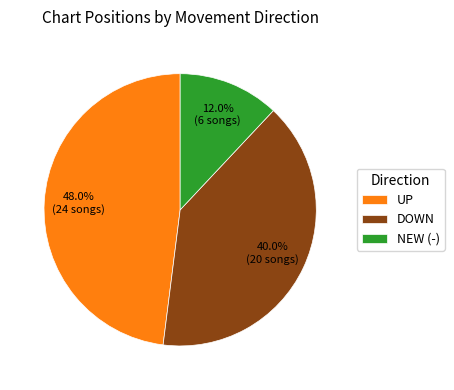

To the nearest percent, what is the difference between the largest and smallest slice percentages?

36%